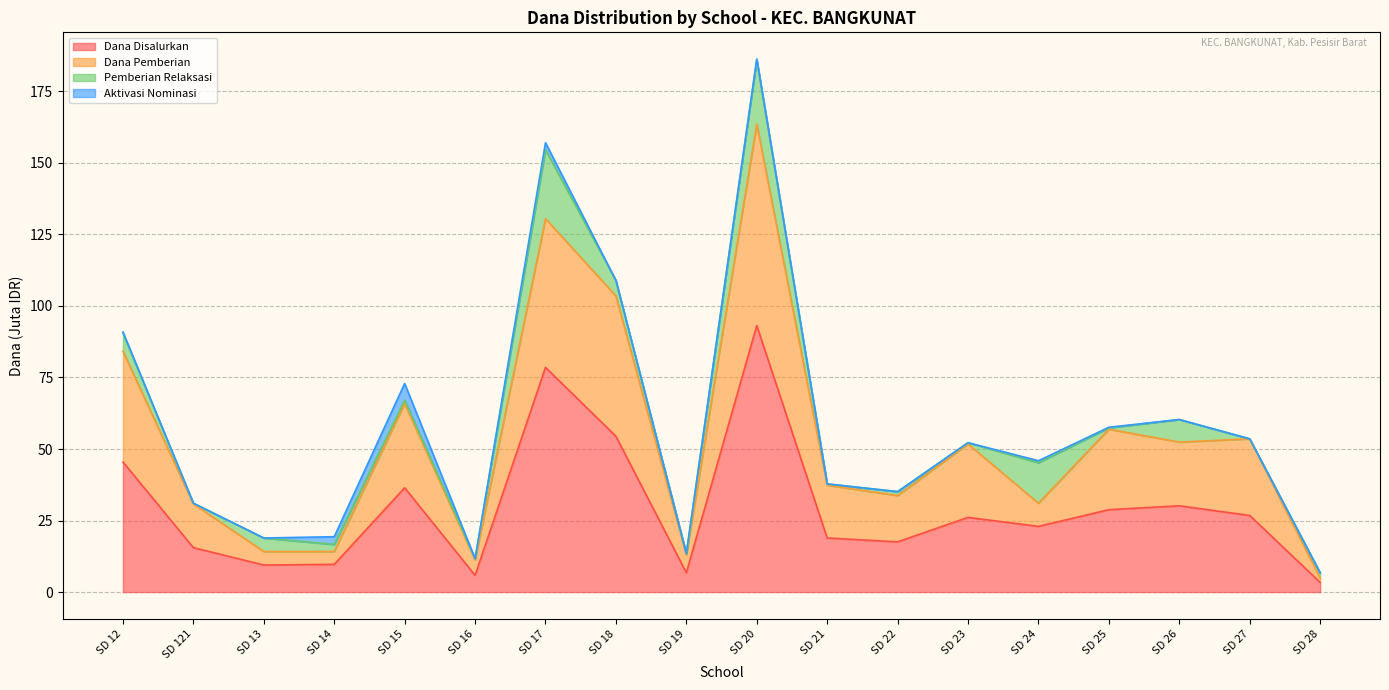

What is the difference between the highest and lowest values at SD 26?

30.1